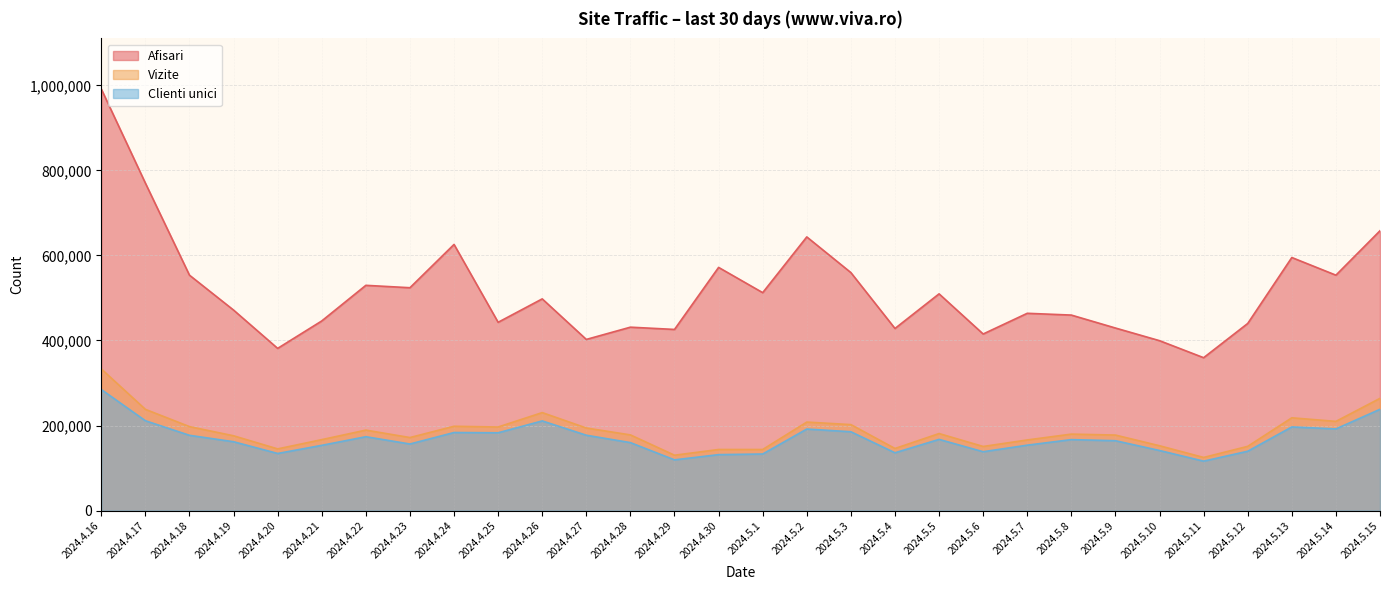

True or false: Clienti unici and Afisari intersect in this chart.

False